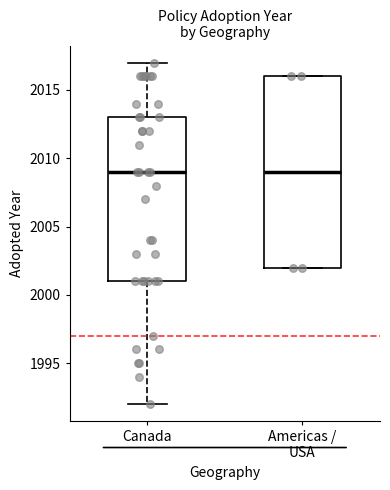

Reading left to right, transcribe this box plot: for each box, give where its median line is, the range the box spans, and where its two whiskers end, as read against the y-axis. The values are not printed on the chart, so give them approximately, as read against the axis.

Canada: median 2009, box 2001 to 2013, whiskers 1992 to 2017
Americas / USA: median 2009, box 2002 to 2016, whiskers 2002 to 2016